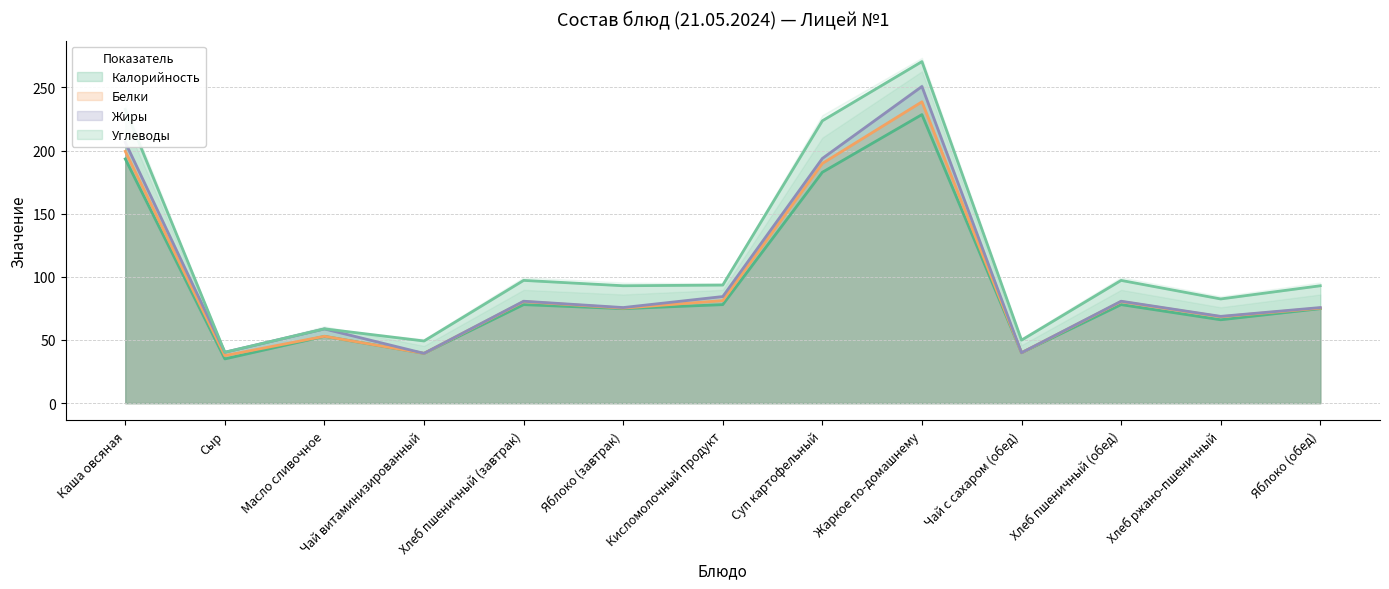

What is the approximate value of Белки at Масло сливочное?

52.9